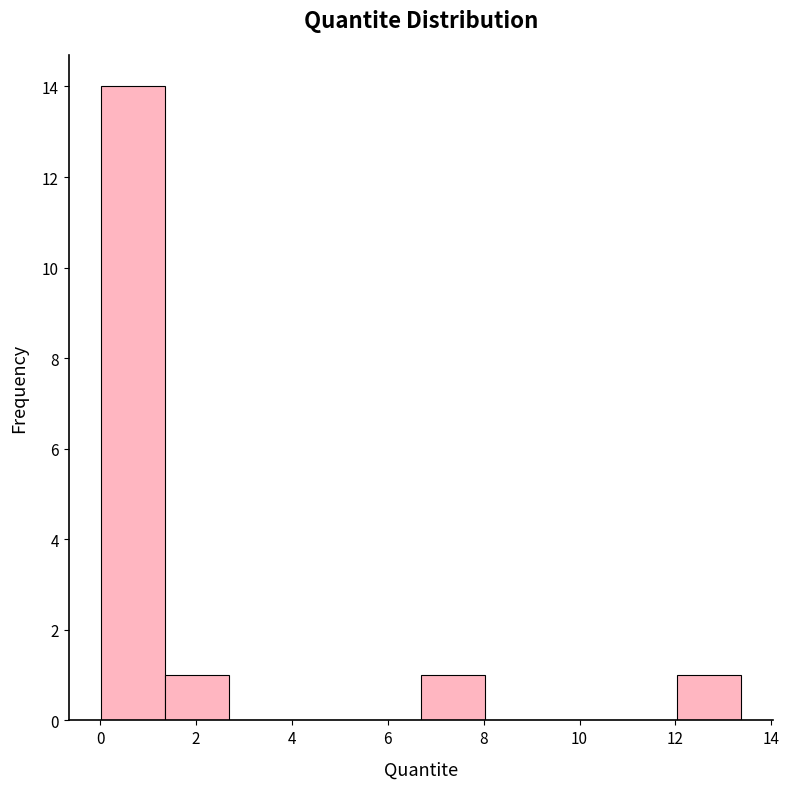

What is the height of the bar covering 0.0 to 1.4 on the x-axis? Neither the bar edges nor the heights are printed on the chart, so give them approximately, as read against the axes.

14